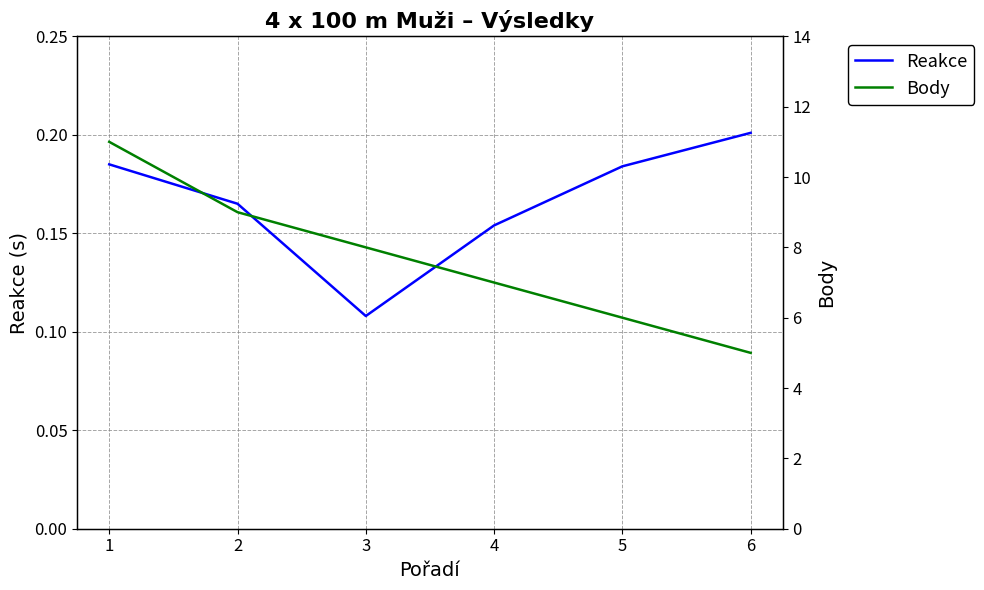

Reading left to right, extract all data points from this chart.

Reakce: 1=0.2	2=0.2	3=0.1	4=0.2	5=0.2	6=0.2
Body: 1=11.0	2=9.0	3=8.0	4=7.0	5=6.0	6=5.0